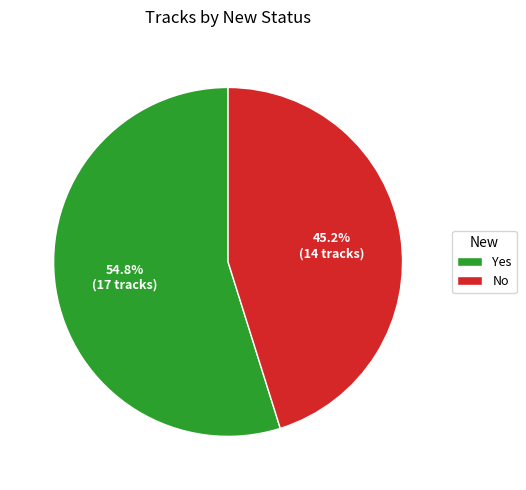

What is the ratio of the value at No to the value at Yes?

0.8